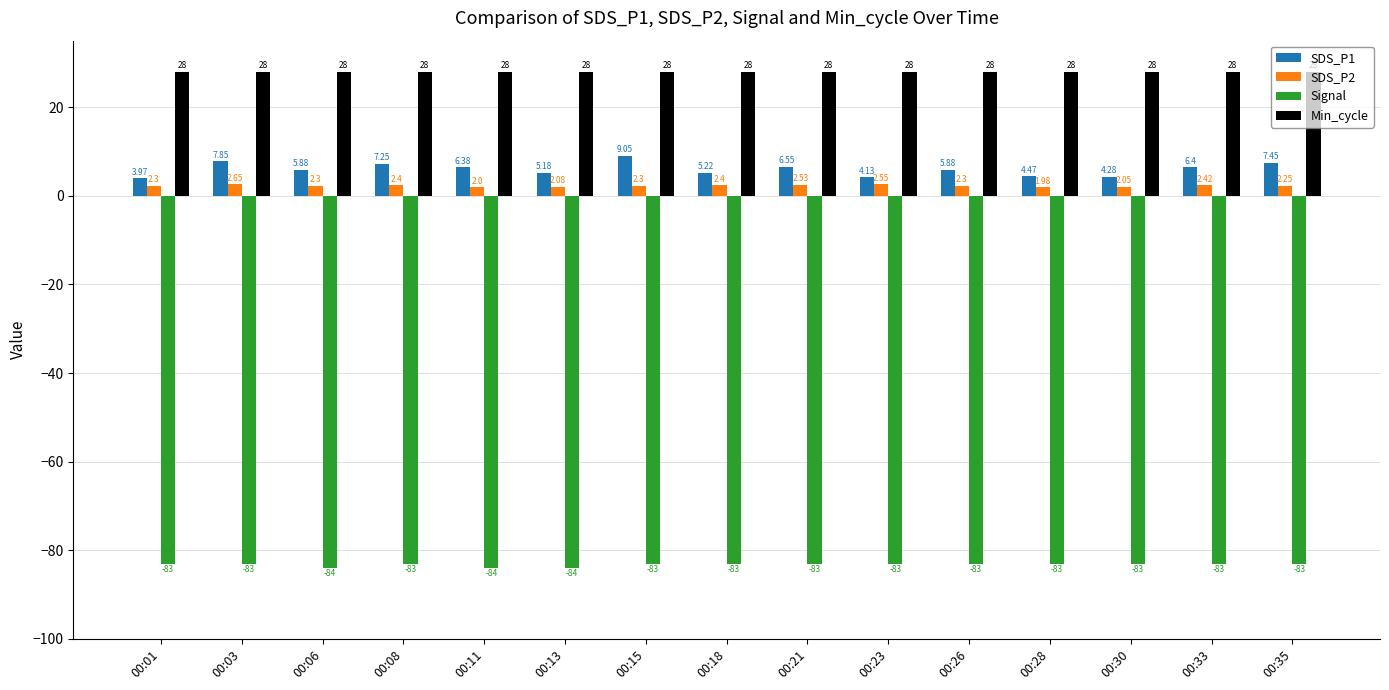

What is the maximum value shown in the chart?

28.0